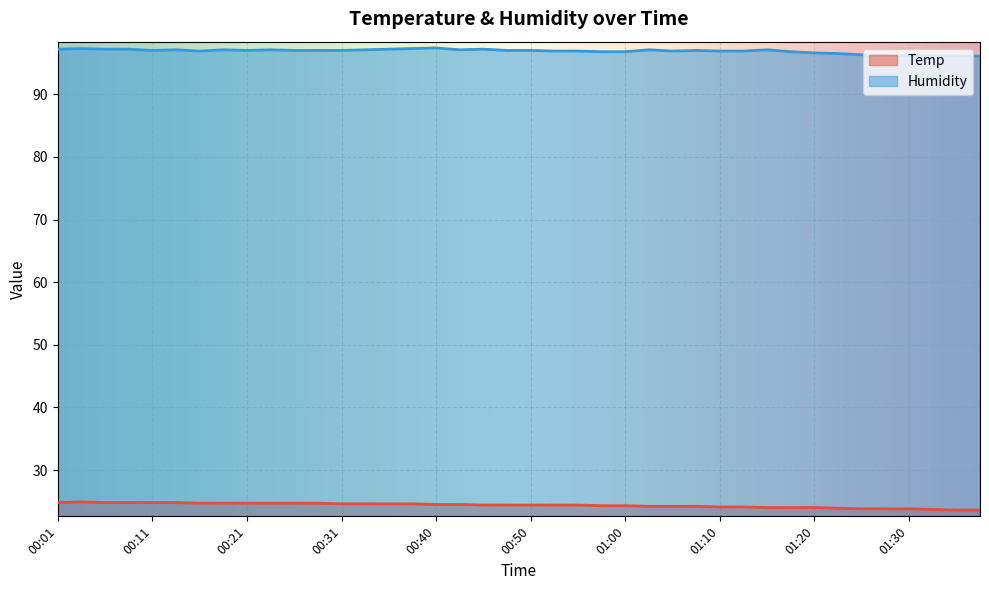

What is the label of the 14th point from the right?

01:05